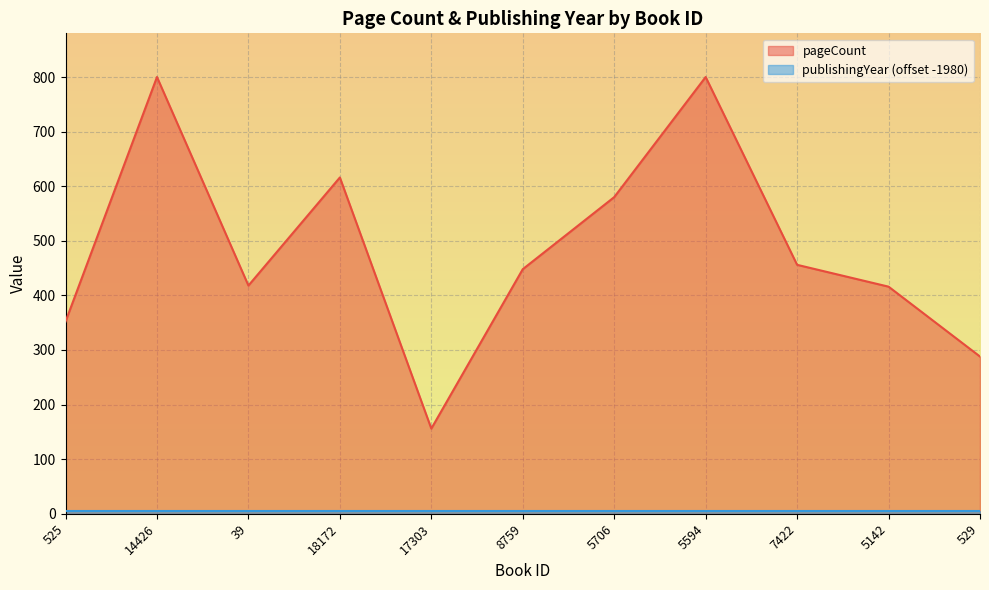

What is the smallest value displayed?

5